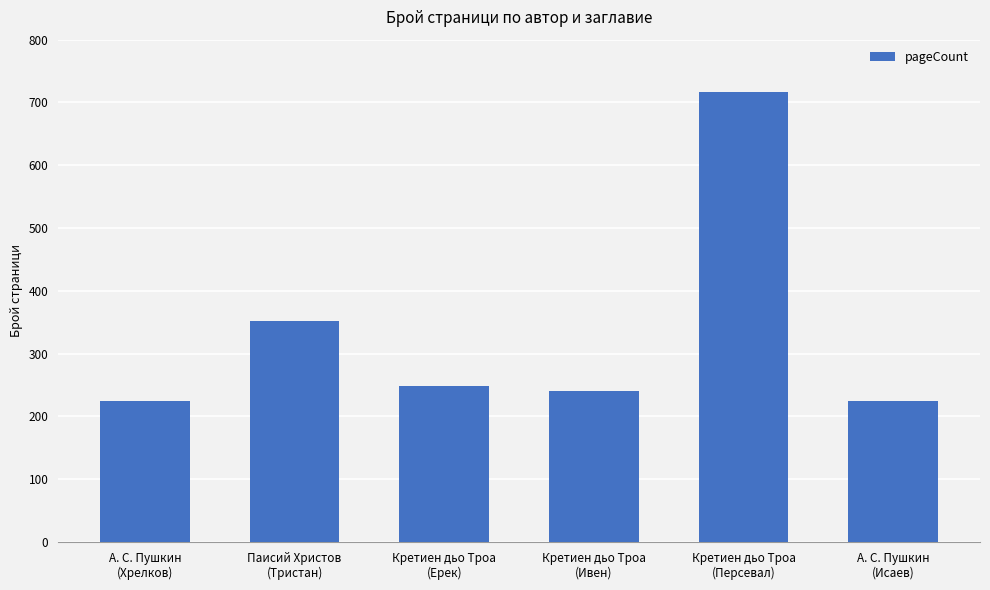

How many bars are there in total?

6